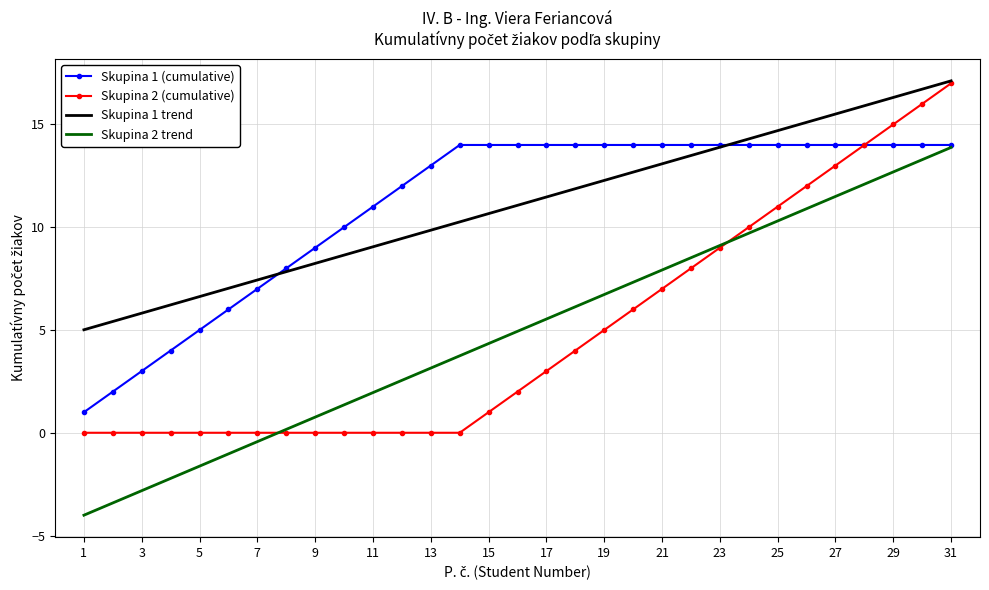

What is the highest value of the Skupina 1 trend series?

17.1